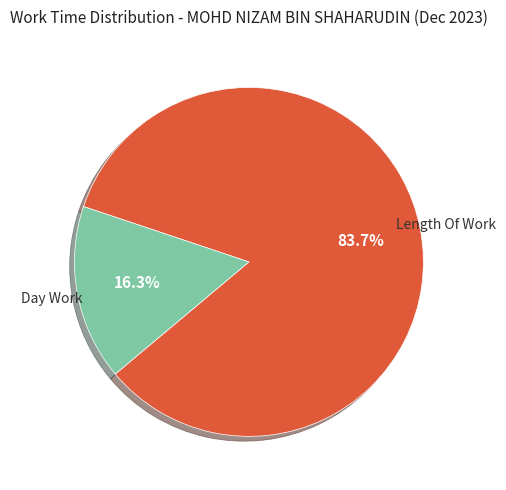

Which slice is the largest?

Length Of Work